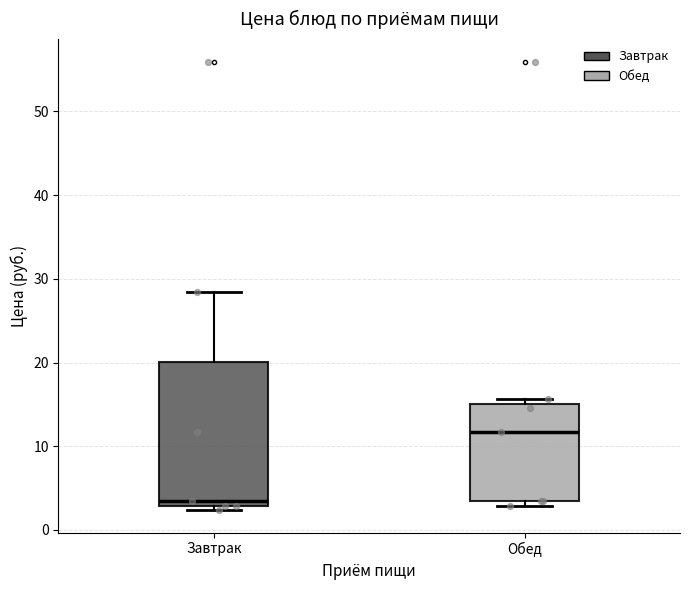

Reading left to right, read every box against the y-axis: the position of its median line, the range the box covers, and the ends of its whiskers. The values are not printed on the chart, so give them approximately, as read against the axis.

Завтрак: median 3 (just above the box's lower edge), box 3 to 20, whiskers 2 to 28
Обед: median 12, box 3 to 15, whiskers 3 (just below the box's lower edge) to 16